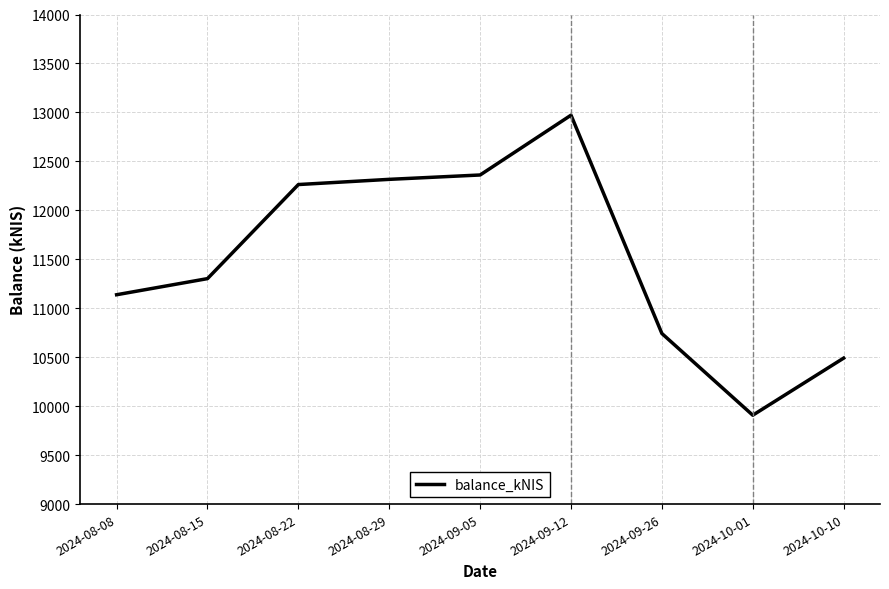

How many categories are shown in the chart?

9